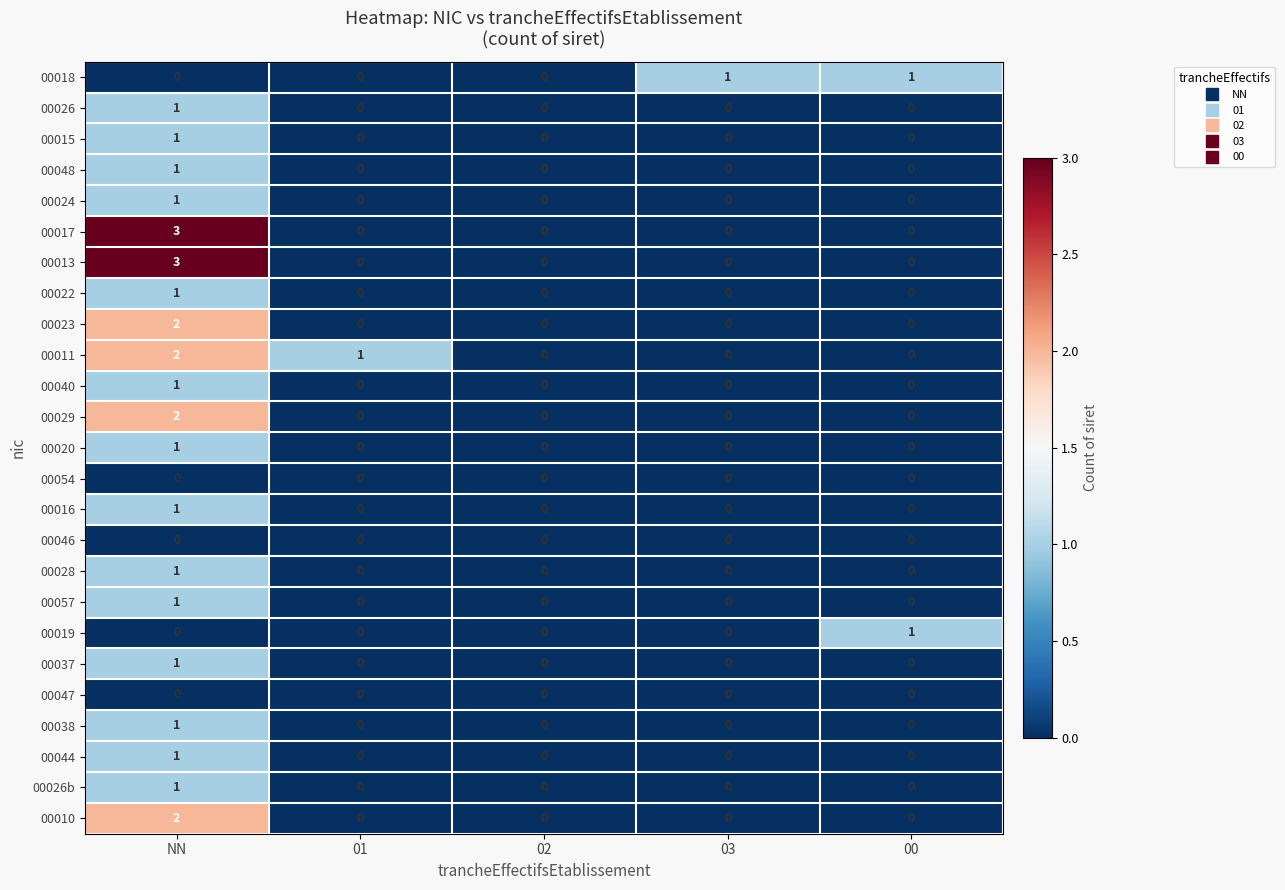

What is the spread (max minus min) of values at NN?

3